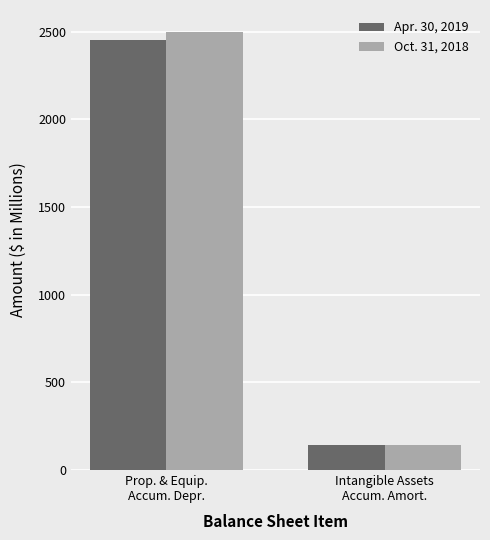

Which category has the lowest value across all series?

Intangible Assets
Accum. Amort.